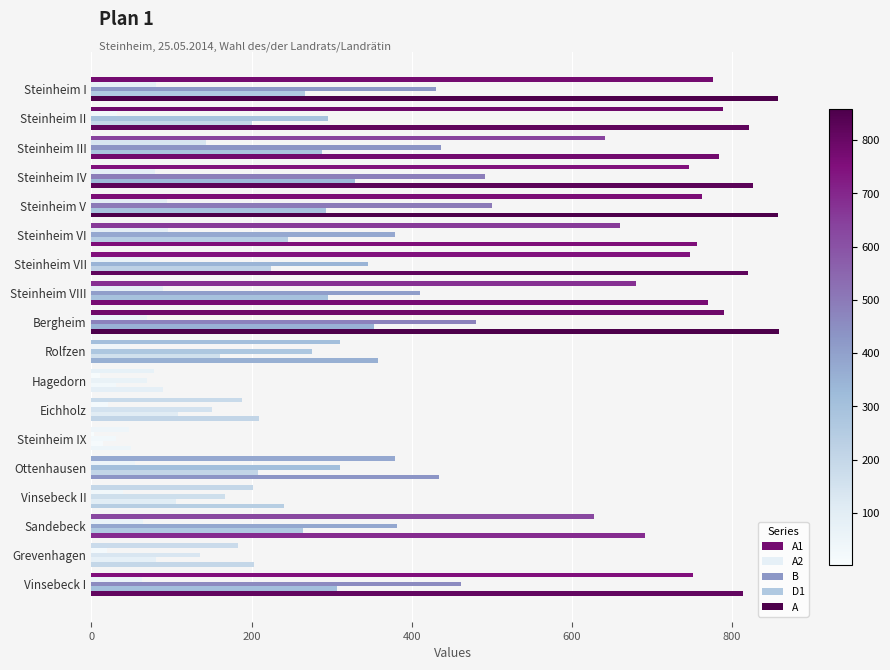

List the series in order of their peak value, highest first.

A, A1, B, D1, A2